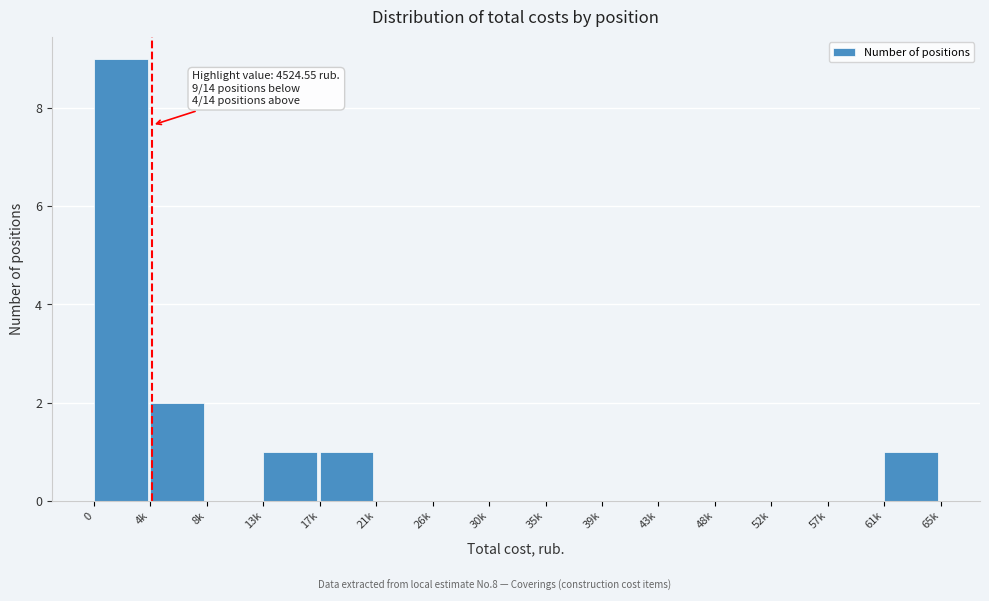

Reading left to right, transcribe all the data shown in this chart.

0=9	4k=2	8k=0	13k=1	17k=1	21k=0	26k=0	30k=0	35k=0	39k=0	43k=0	48k=0	52k=0	57k=0	61k=1